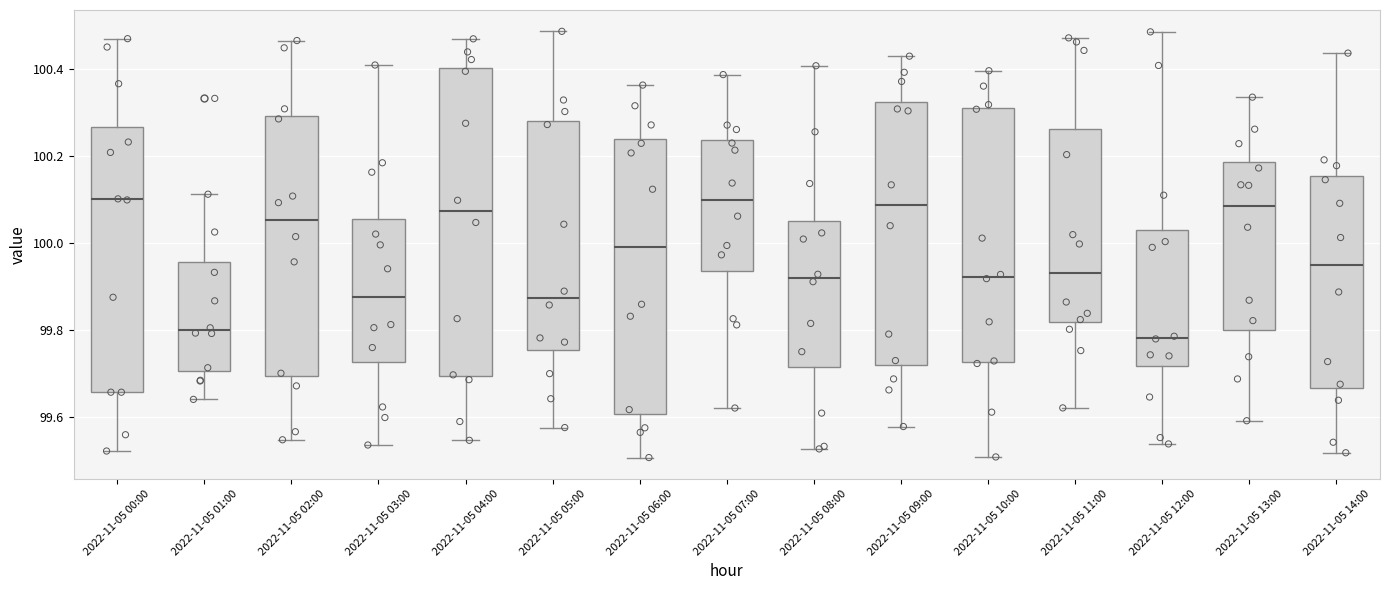

Reading left to right, read every box against the y-axis: the position of its median line, the range the box covers, and the ends of its whiskers. The values are not printed on the chart, so give them approximately, as read against the axis.

2022-11-05 00:00: median 100.10, box 99.66 to 100.26, whiskers 99.52 to 100.46
2022-11-05 01:00: median 99.80, box 99.70 to 99.96, whiskers 99.64 to 100.12
2022-11-05 02:00: median 100.06, box 99.70 to 100.30, whiskers 99.54 to 100.46
2022-11-05 03:00: median 99.88, box 99.72 to 100.06, whiskers 99.54 to 100.40
2022-11-05 04:00: median 100.08, box 99.70 to 100.40, whiskers 99.54 to 100.46
2022-11-05 05:00: median 99.88, box 99.76 to 100.28, whiskers 99.58 to 100.48
2022-11-05 06:00: median 100.00, box 99.60 to 100.24, whiskers 99.50 to 100.36
2022-11-05 07:00: median 100.10, box 99.94 to 100.24, whiskers 99.62 to 100.38
2022-11-05 08:00: median 99.92, box 99.72 to 100.06, whiskers 99.52 to 100.40
2022-11-05 09:00: median 100.08, box 99.72 to 100.32, whiskers 99.58 to 100.42
2022-11-05 10:00: median 99.92, box 99.72 to 100.32, whiskers 99.50 to 100.40
2022-11-05 11:00: median 99.94, box 99.82 to 100.26, whiskers 99.62 to 100.48
2022-11-05 12:00: median 99.78, box 99.72 to 100.02, whiskers 99.54 to 100.48
2022-11-05 13:00: median 100.08, box 99.80 to 100.18, whiskers 99.60 to 100.34
2022-11-05 14:00: median 99.94, box 99.66 to 100.16, whiskers 99.52 to 100.44